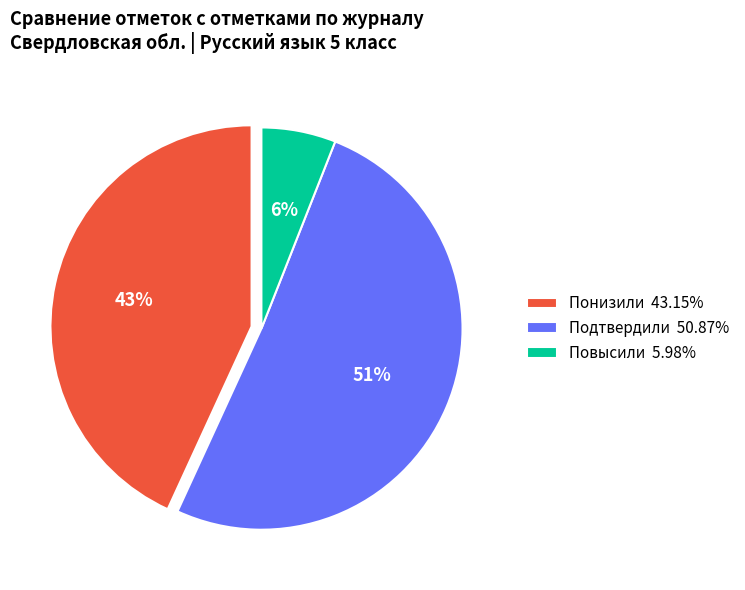

True or false: Повысили accounts for 6% of the total.

True